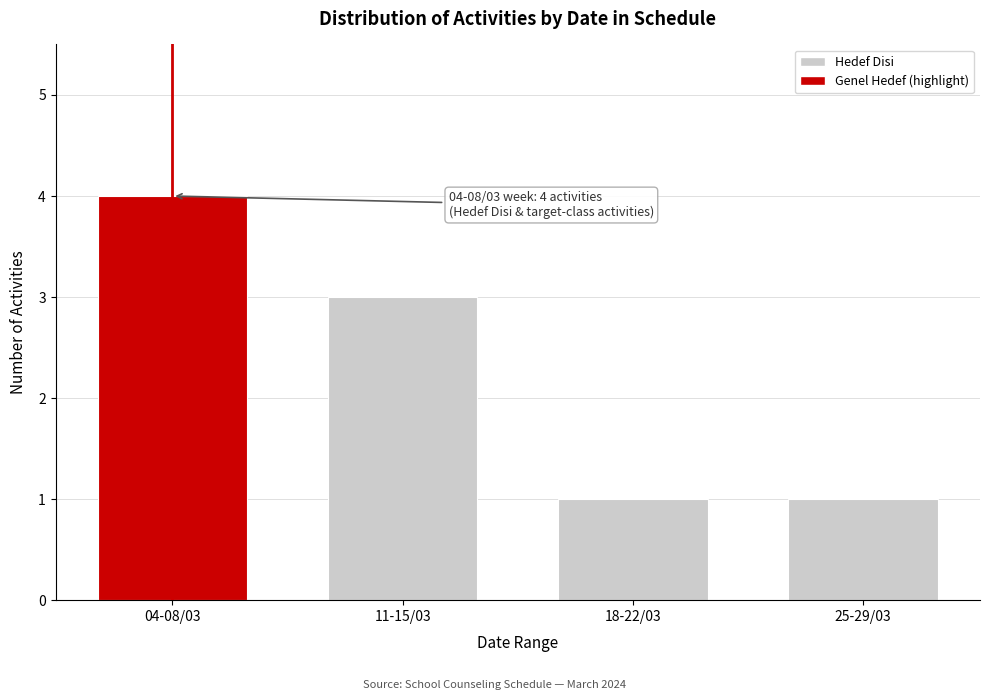

Reading left to right, list all the values displayed in this chart.

4	3	1	1